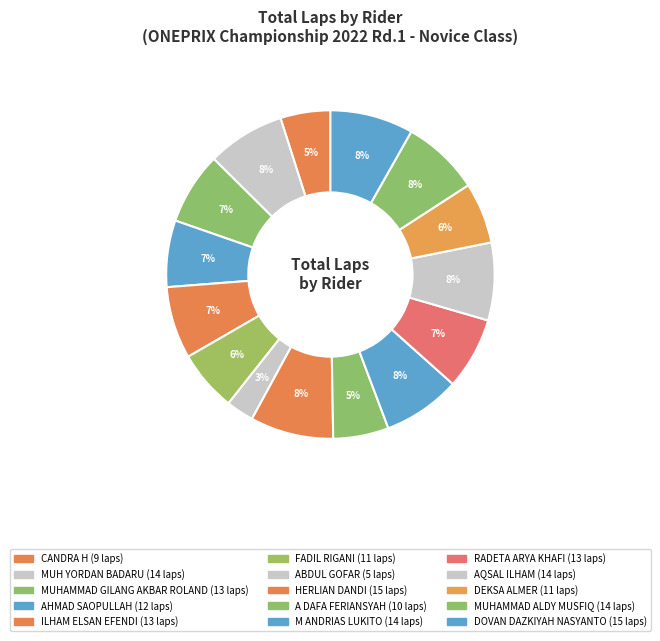

Count the number of slices in the pie.

15